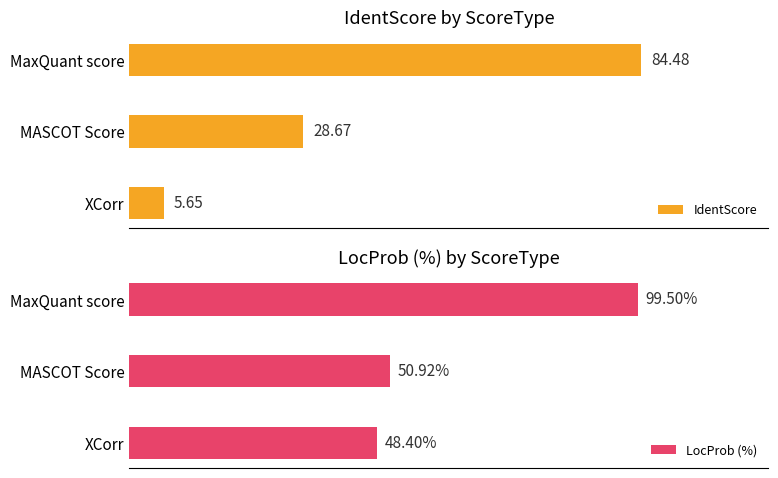

At which label is LocProb (%) closest to 73?

MASCOT Score